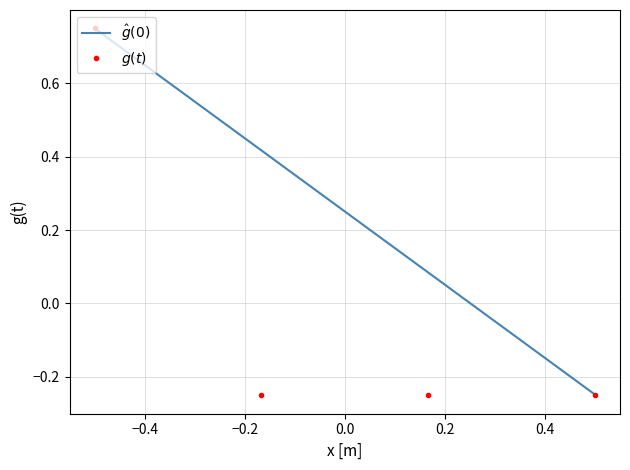

The value at 4 is -0.4. True or false?

False